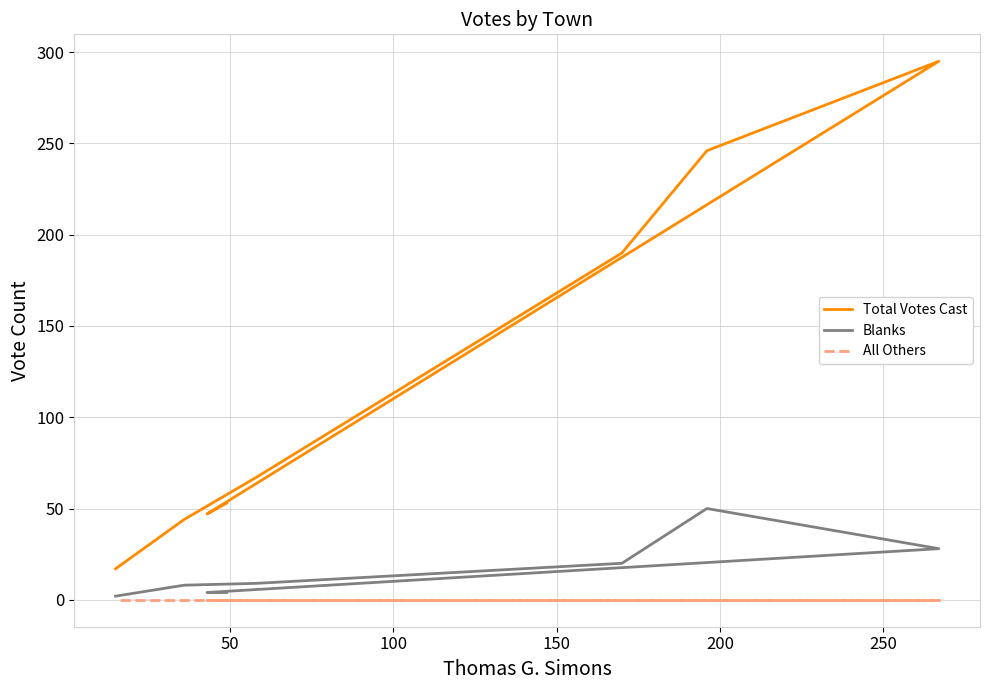

True or false: Total Votes Cast and Blanks cross at least once.

False